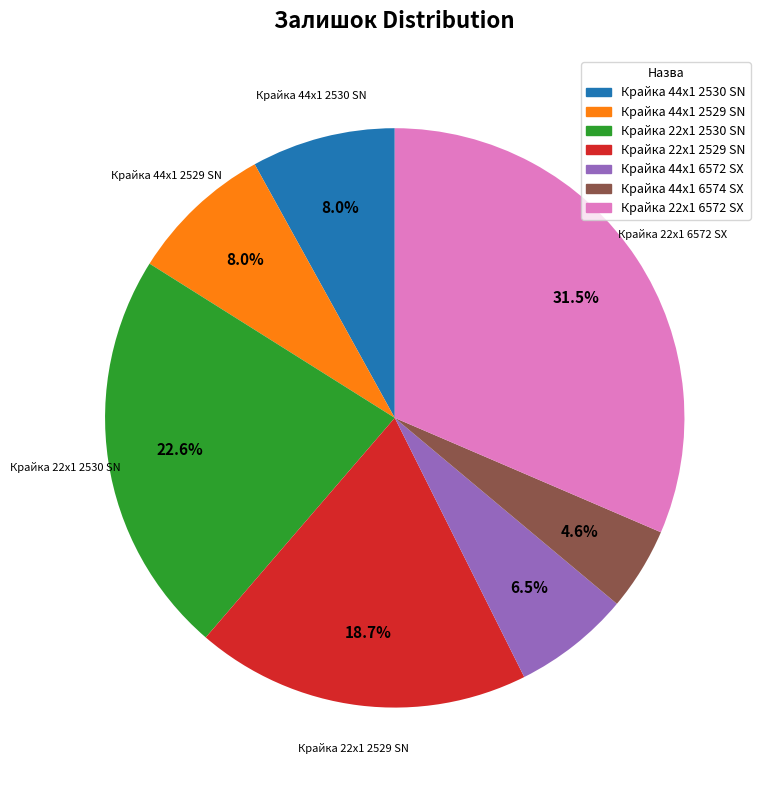

How many segments does this pie chart have?

7